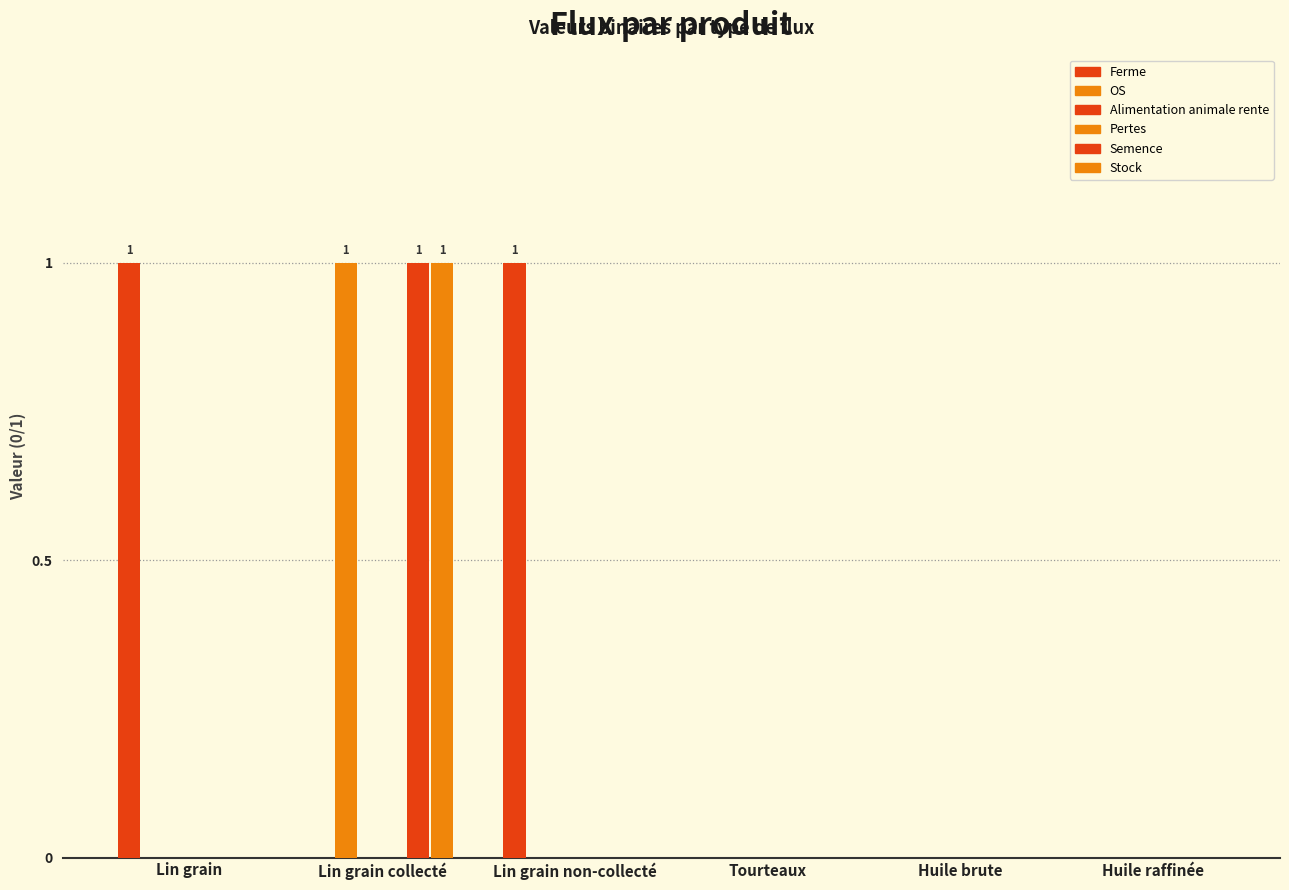

At which category is the sum across all series the highest?

Lin grain collecté